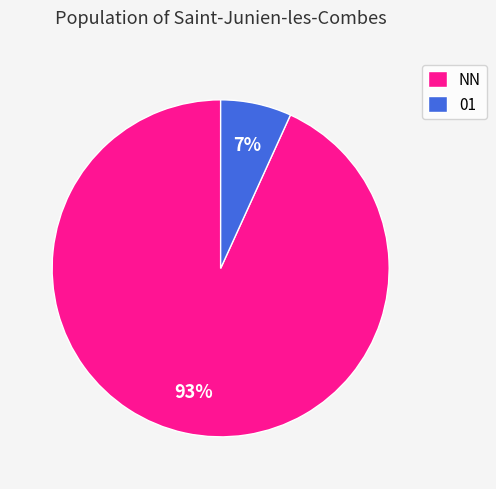

True or false: 01 accounts for 7% of the total.

True